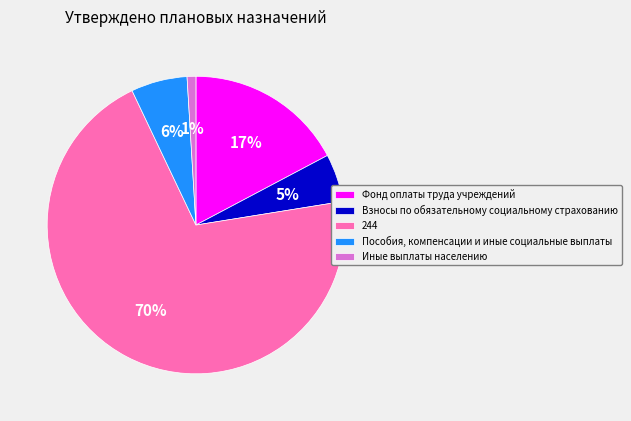

Which has a higher value, 244 or Пособия, компенсации и иные социальные выплаты?

244